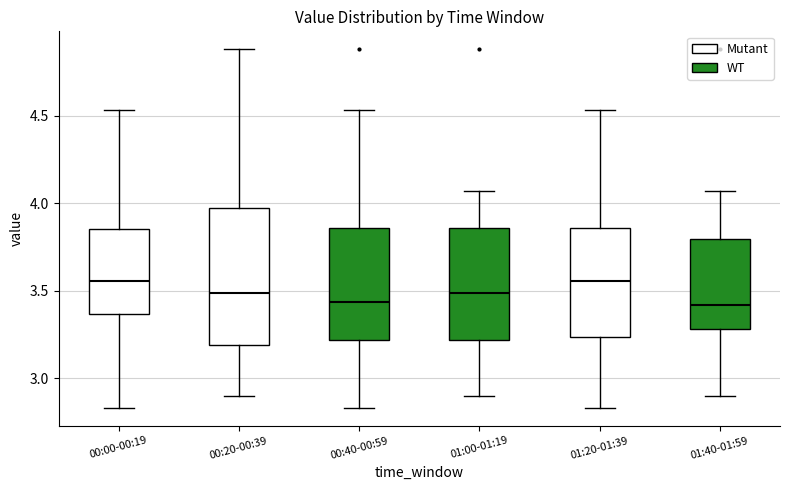

Reading left to right, read every box against the y-axis: the position of its median line, the range the box covers, and the ends of its whiskers. The values are not printed on the chart, so give them approximately, as read against the axis.

00:00-00:19: median 3.55, box 3.35 to 3.85, whiskers 2.85 to 4.55
00:20-00:39: median 3.50, box 3.20 to 4.00, whiskers 2.90 to 4.90
00:40-00:59: median 3.45, box 3.20 to 3.85, whiskers 2.85 to 4.55
01:00-01:19: median 3.50, box 3.20 to 3.85, whiskers 2.90 to 4.05
01:20-01:39: median 3.55, box 3.25 to 3.85, whiskers 2.85 to 4.55
01:40-01:59: median 3.40, box 3.30 to 3.80, whiskers 2.90 to 4.05